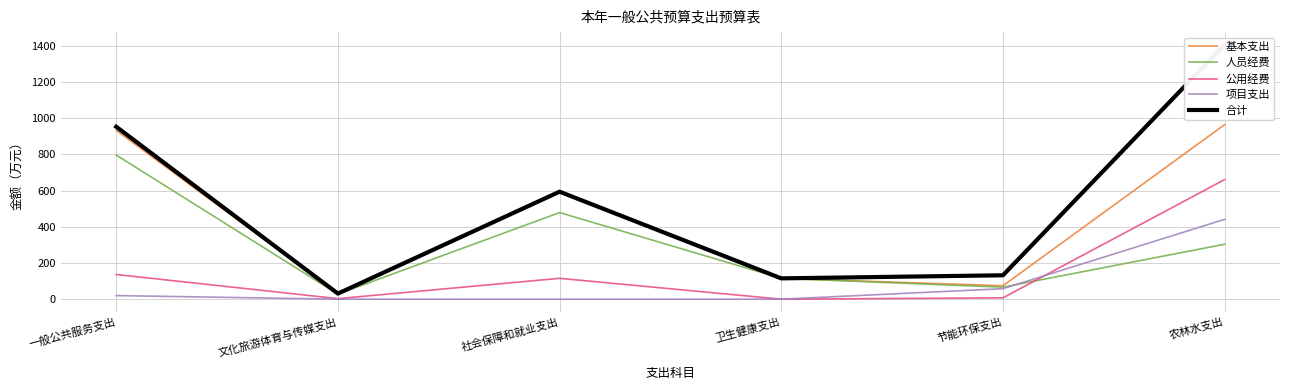

What is the difference between the maximum and second lowest values in the 项目支出 series?

441.0